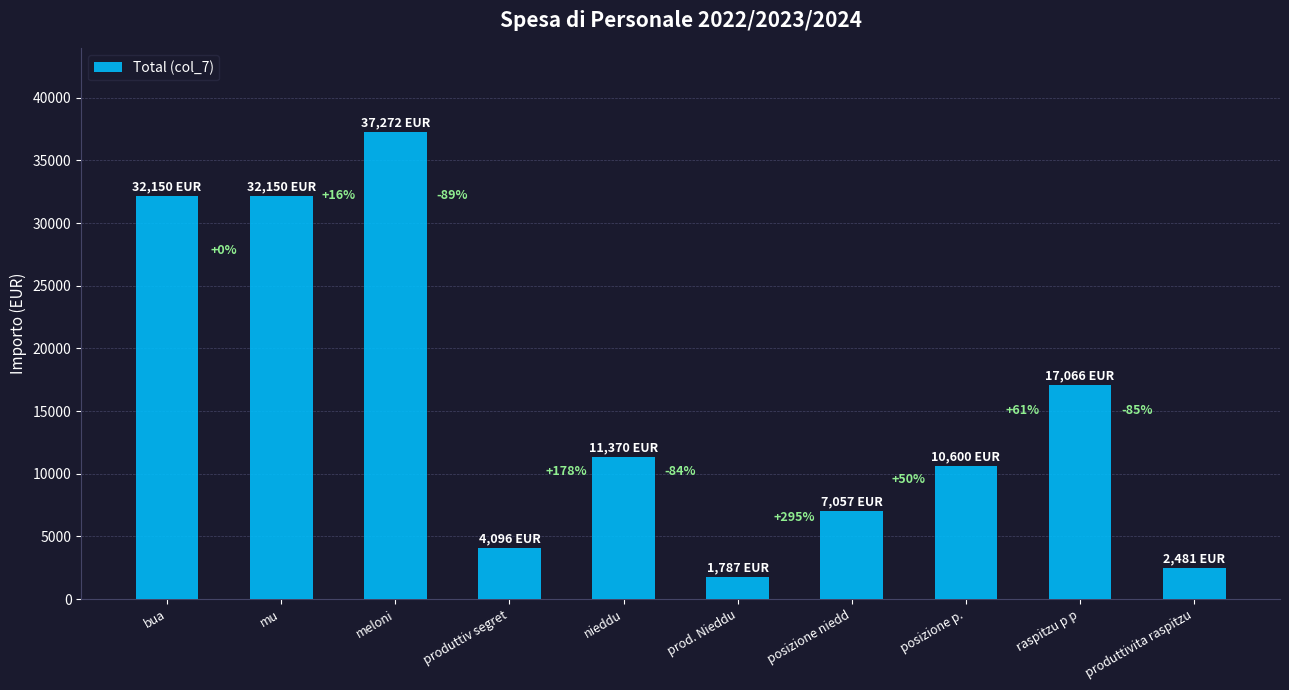

Are the bars horizontal?

No